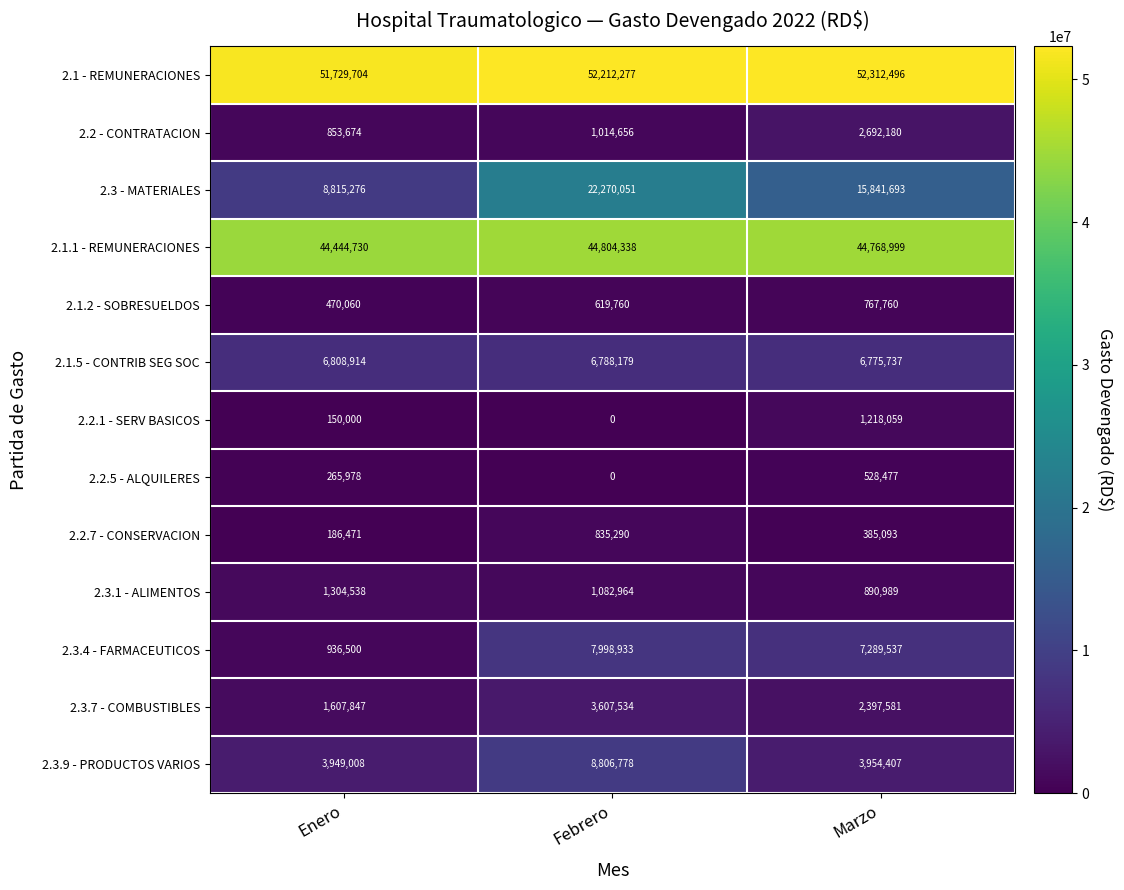

List the series in order of their peak value, lowest first.

2.2.5 - ALQUILERES, 2.1.2 - SOBRESUELDOS, 2.2.7 - CONSERVACION, 2.2.1 - SERV BASICOS, 2.3.1 - ALIMENTOS, 2.2 - CONTRATACION, 2.3.7 - COMBUSTIBLES, 2.1.5 - CONTRIB SEG SOC, 2.3.4 - FARMACEUTICOS, 2.3.9 - PRODUCTOS VARIOS, 2.3 - MATERIALES, 2.1.1 - REMUNERACIONES, 2.1 - REMUNERACIONES